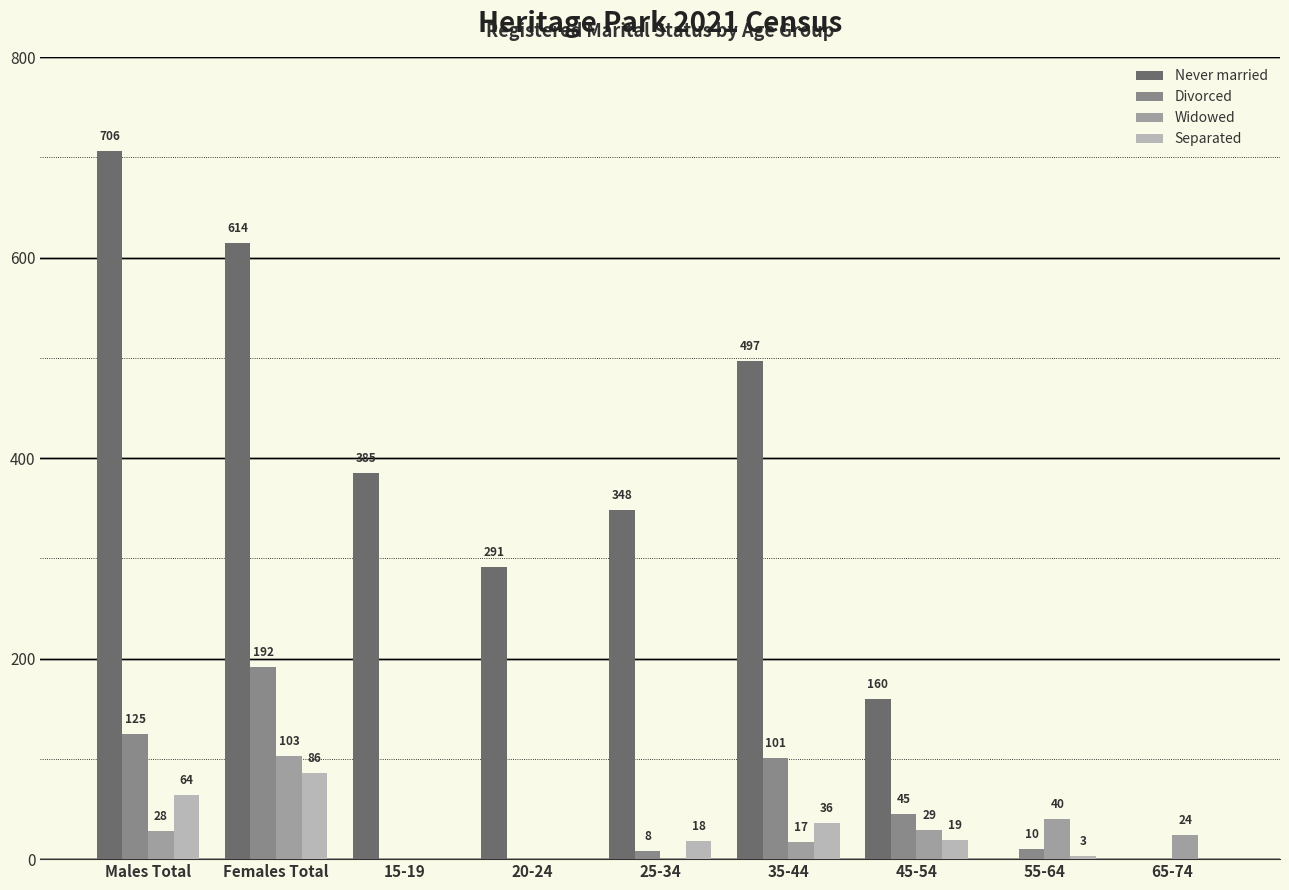

Does the chart contain stacked bars?

No